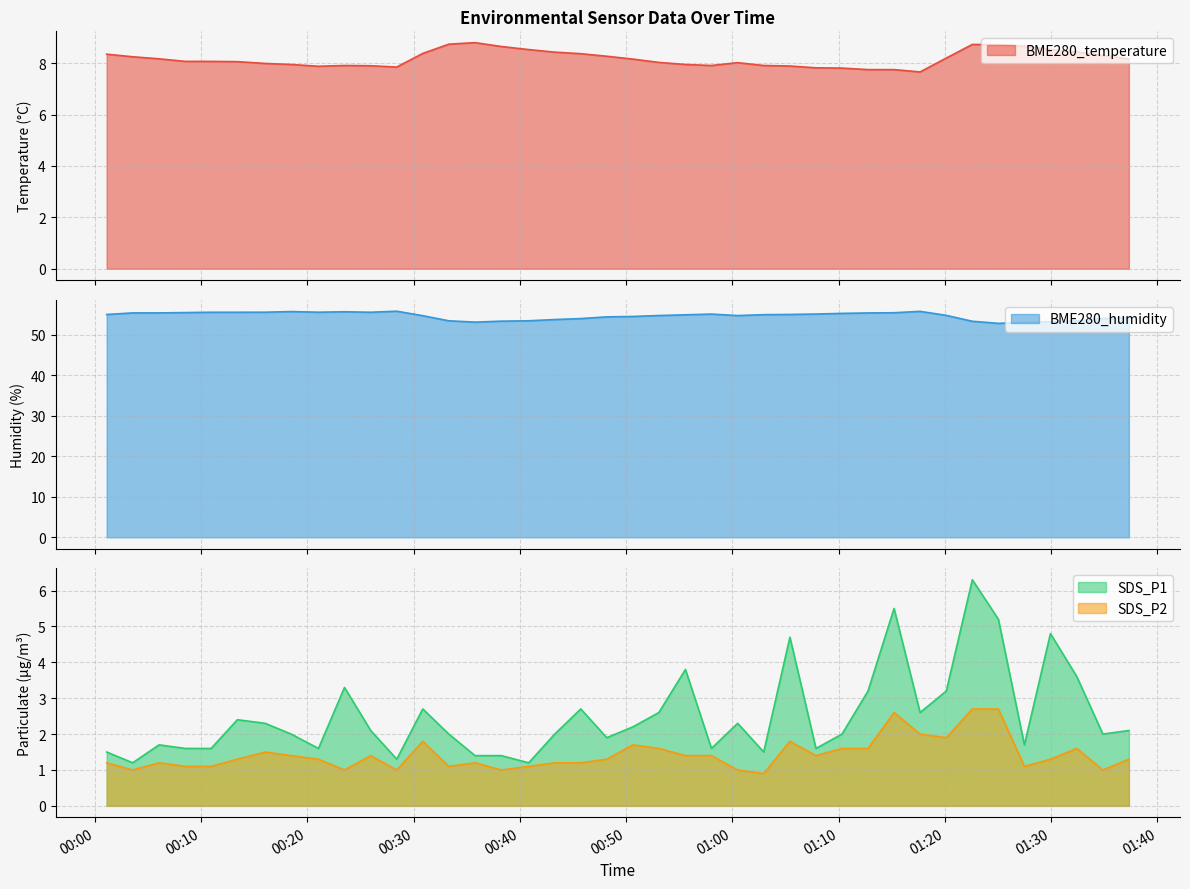

At which label does BME280_humidity first exceed 54?

2024/03/28 00:01:07